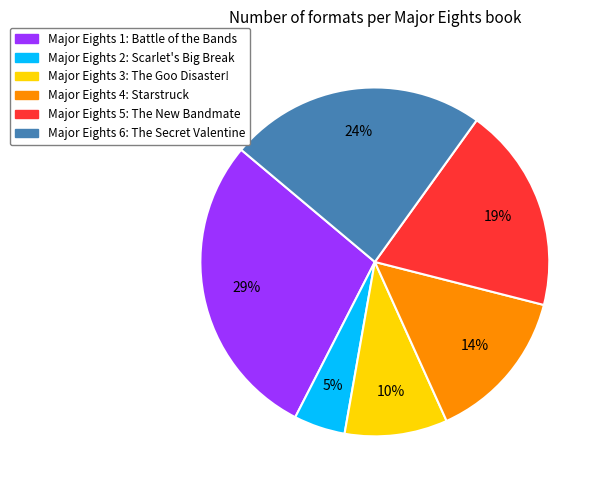

To the nearest percent, what percentage of the pie is Major Eights 1: Battle of the Bands?

29%